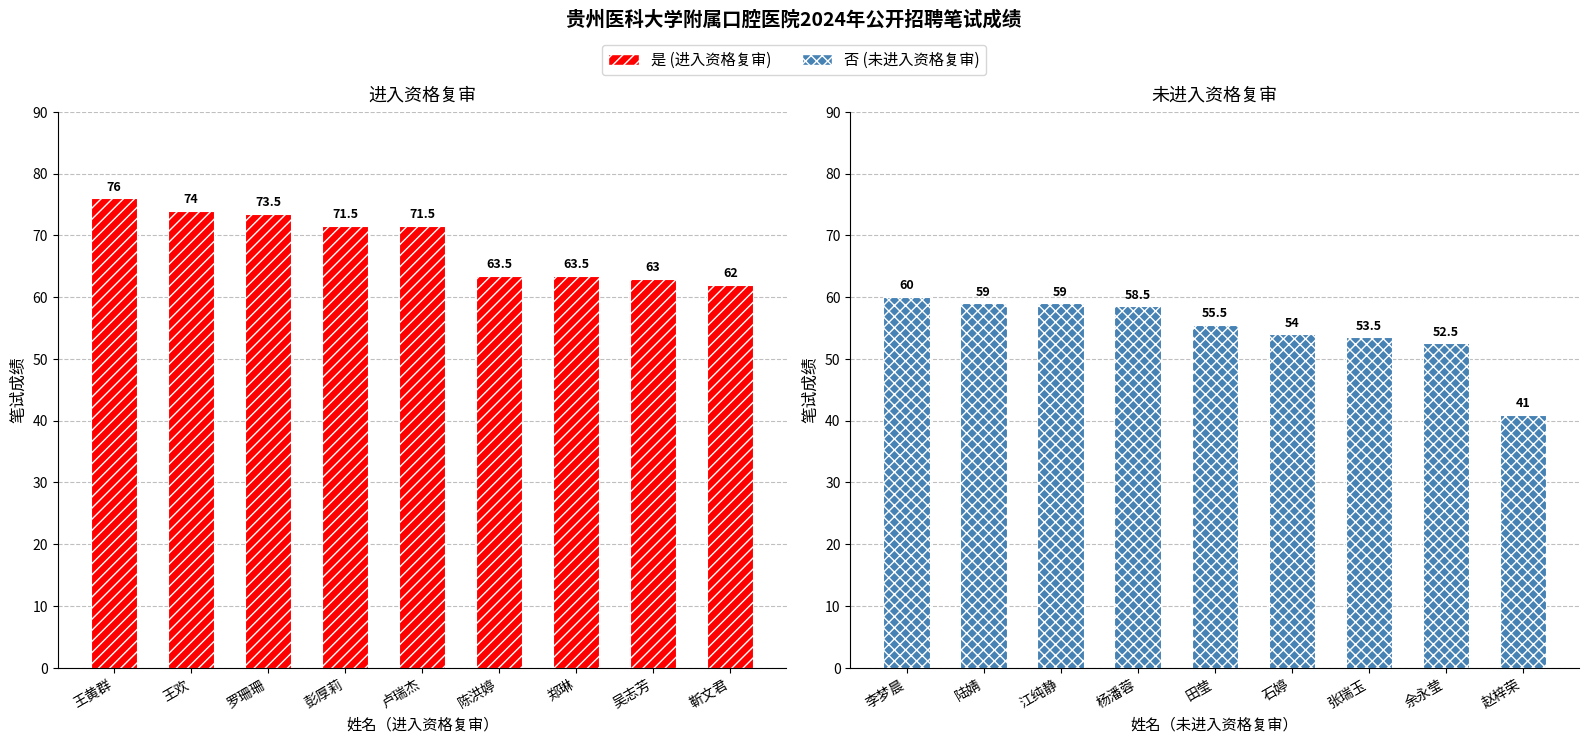

Which series has the widest spread of values?

否 (未进入资格复审)